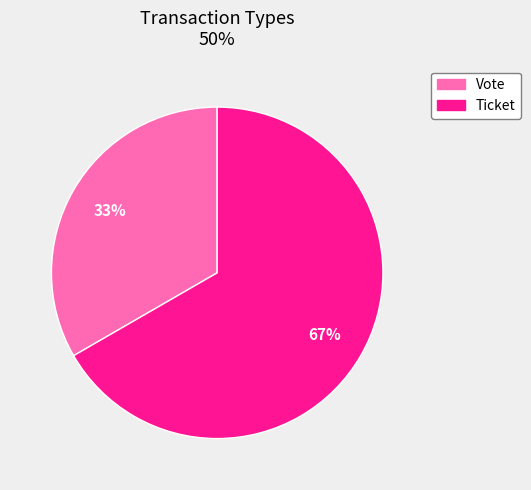

Approximately how many times larger is the value at Vote compared to Ticket?

0.5